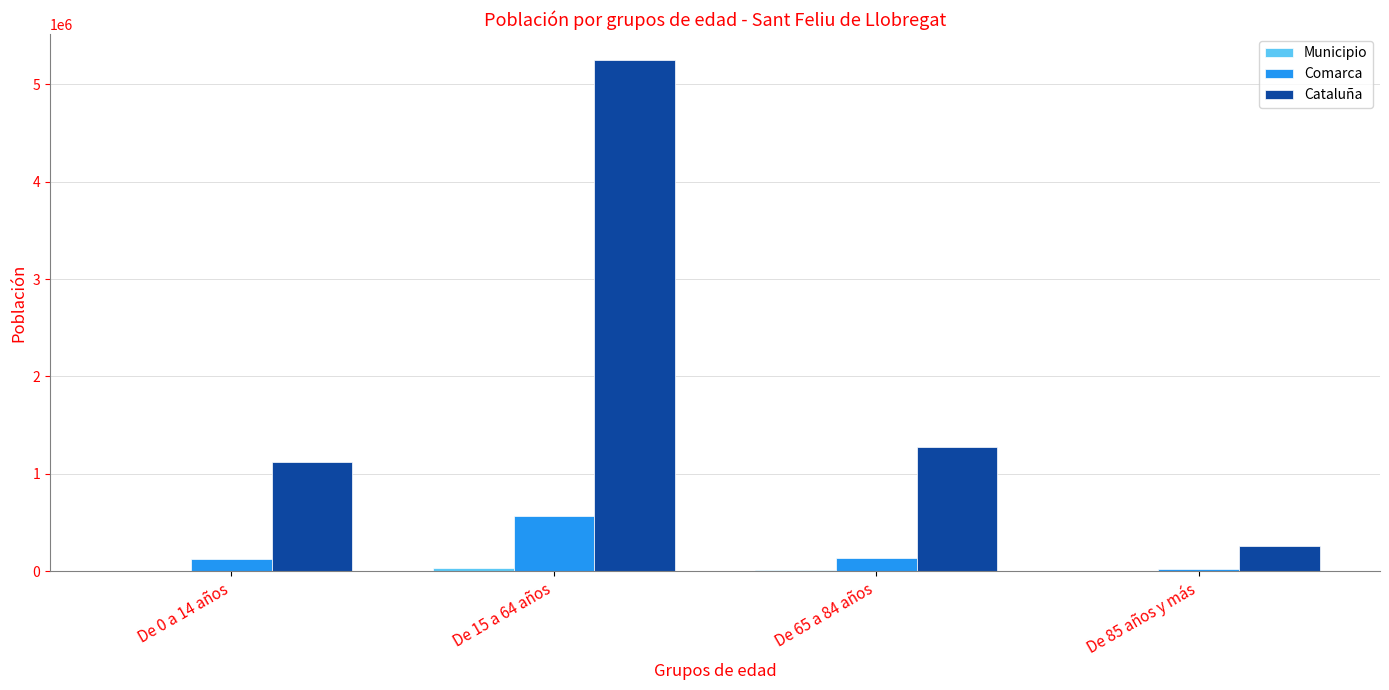

Which series changed the most between De 15 a 64 años and De 65 a 84 años?

Cataluña